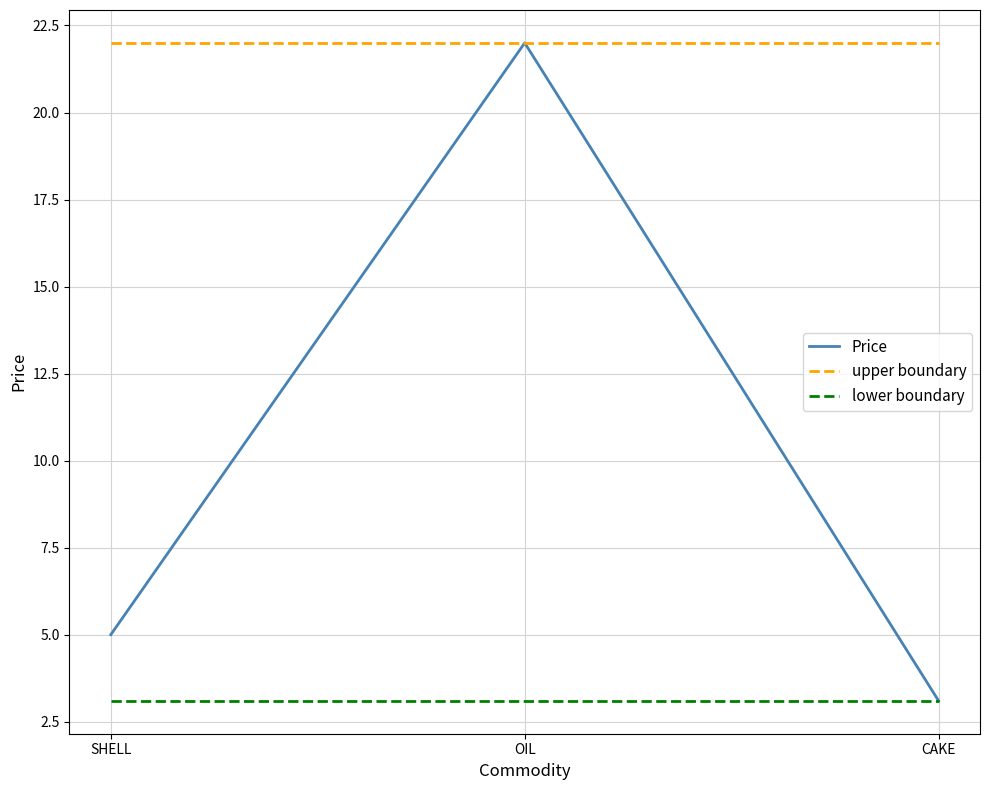

What position from the right is CAKE?

1